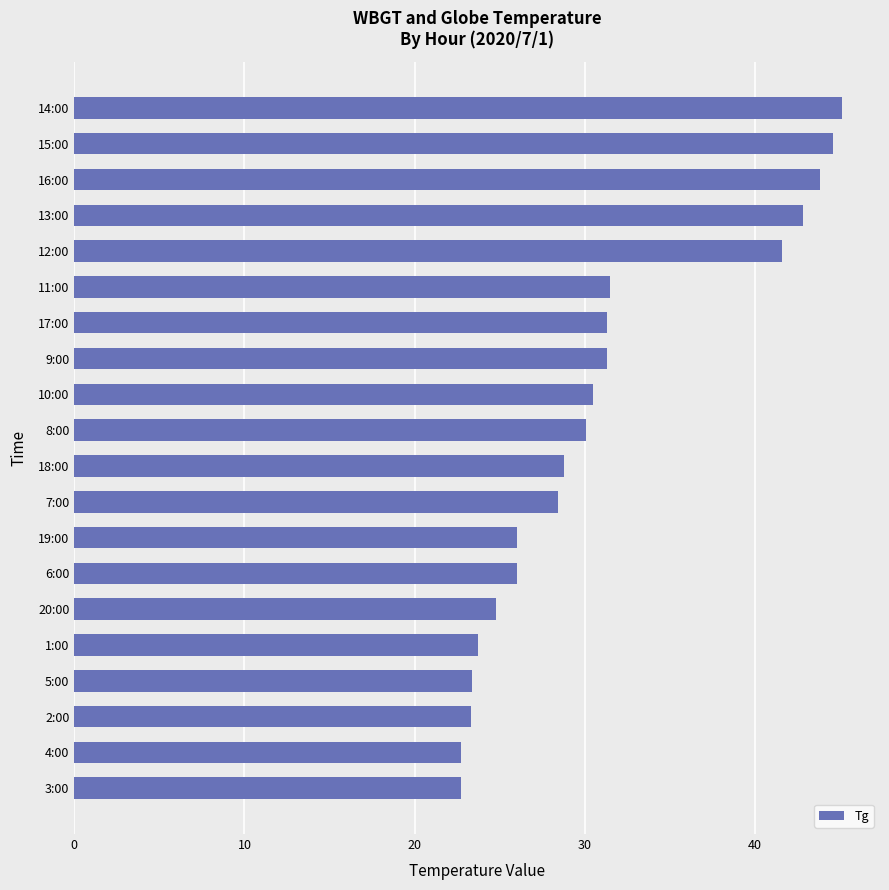

The chart shows a value of 31.5 at 11:00. True or false?

True